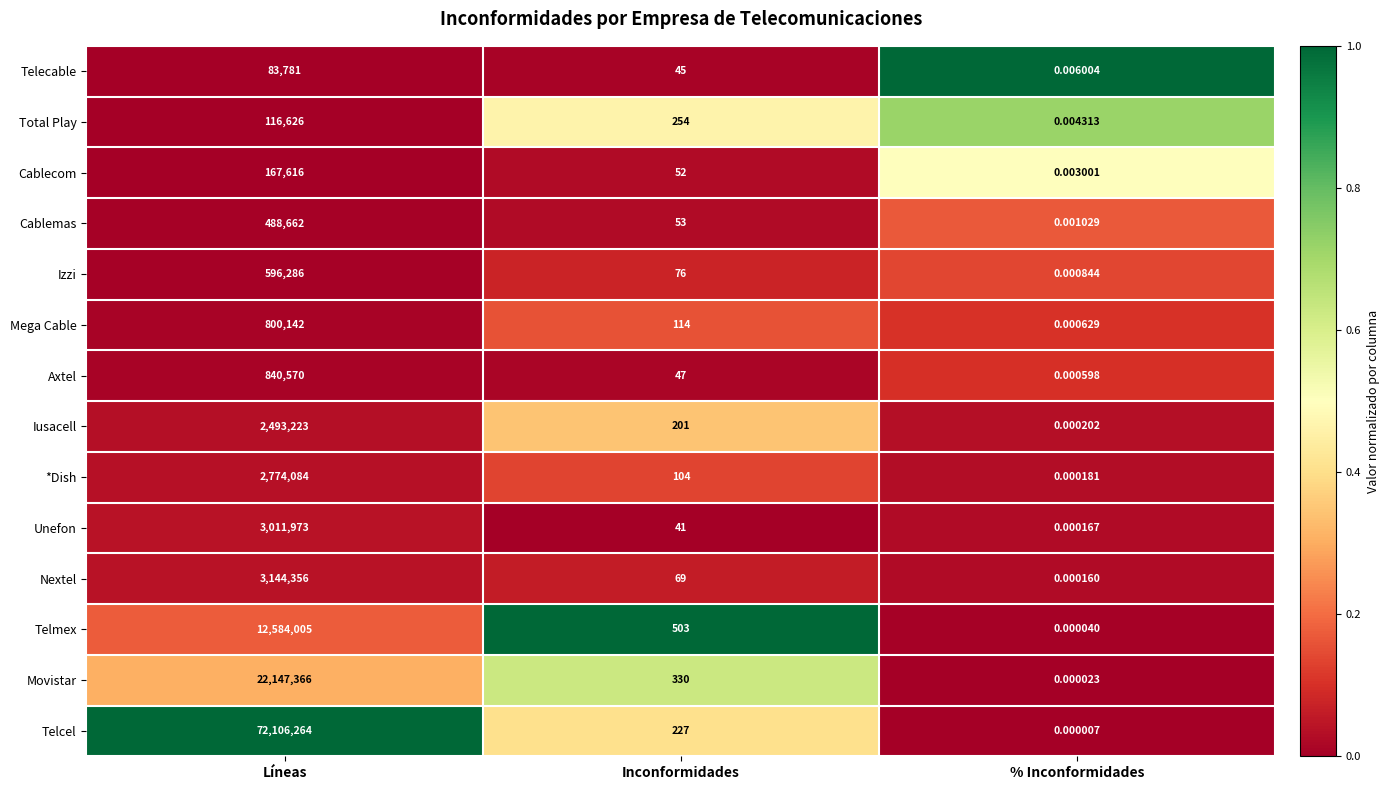

At which label is Izzi closest to 298143?

Inconformidades